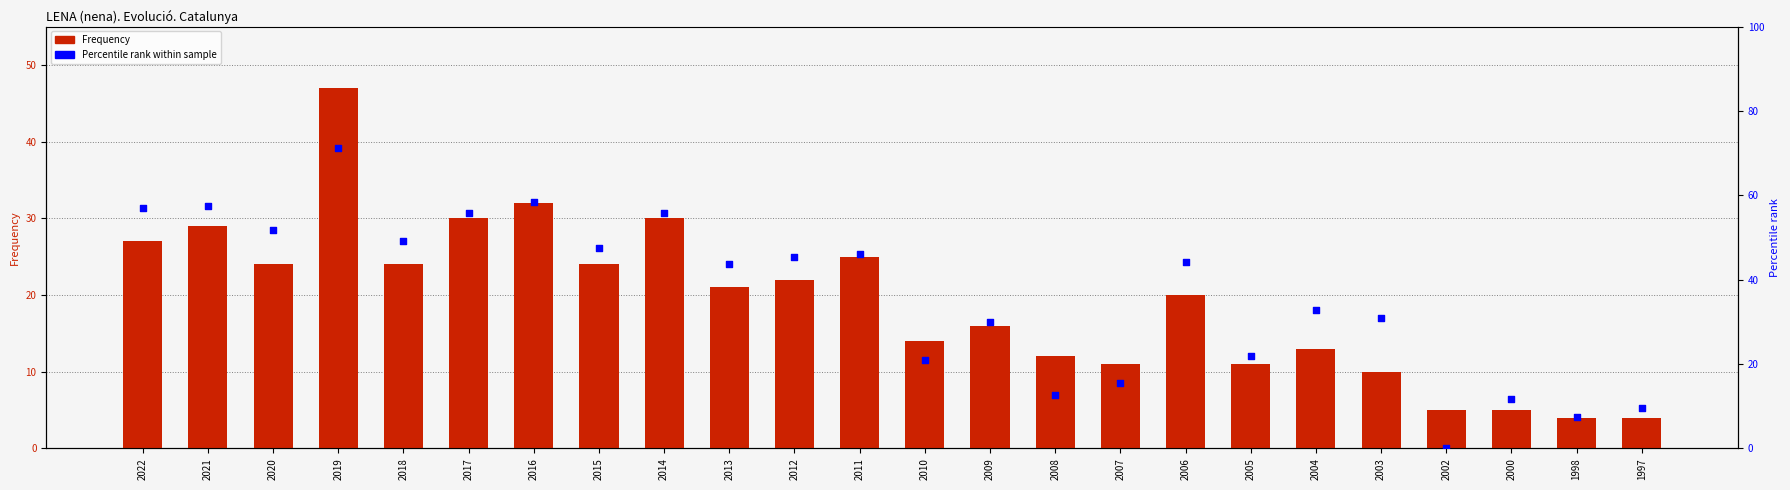

Which series has the largest total across all categories?

Percentile rank